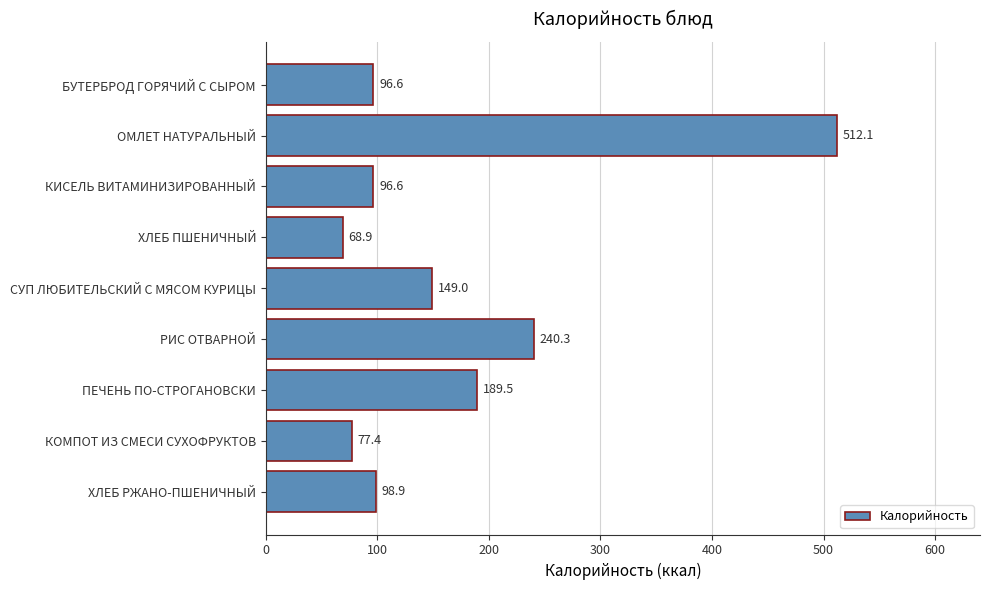

What is the label of the 5th bar from the top?

СУП ЛЮБИТЕЛЬСКИЙ С МЯСОМ КУРИЦЫ